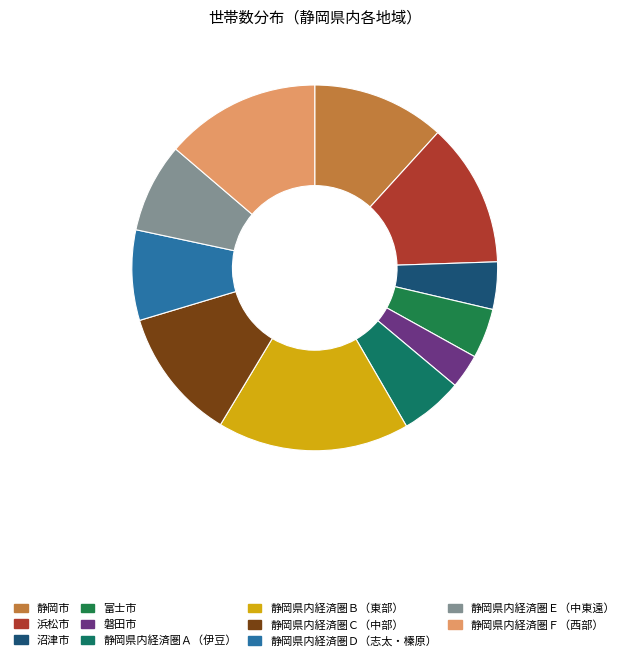

What percentage is NOT represented by 静岡県内経済圏Ｂ（東部）?

83.0%